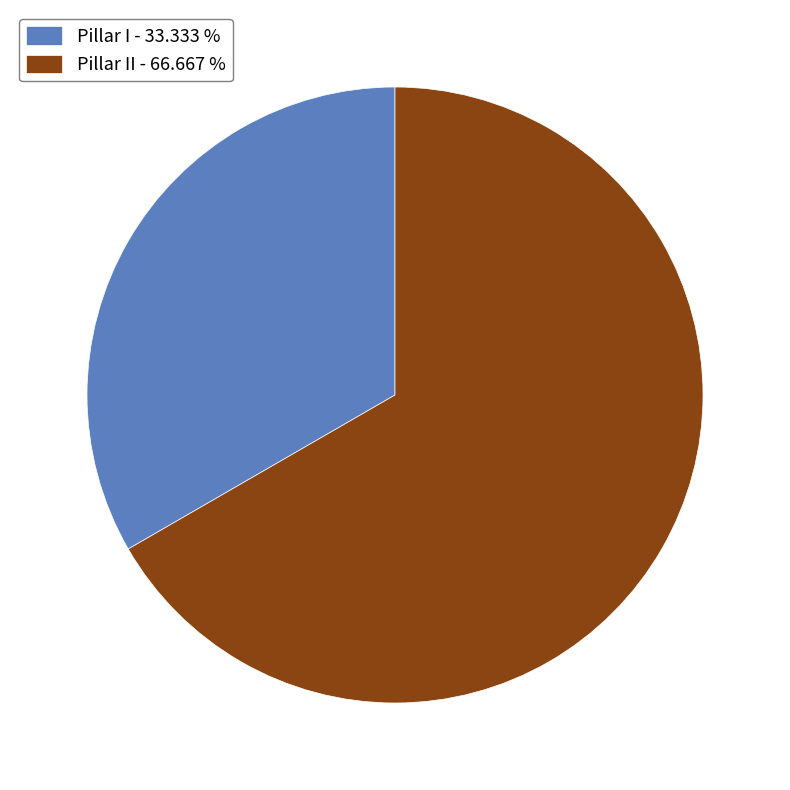

Which category accounts for the majority?

Pillar II - 66.667 %